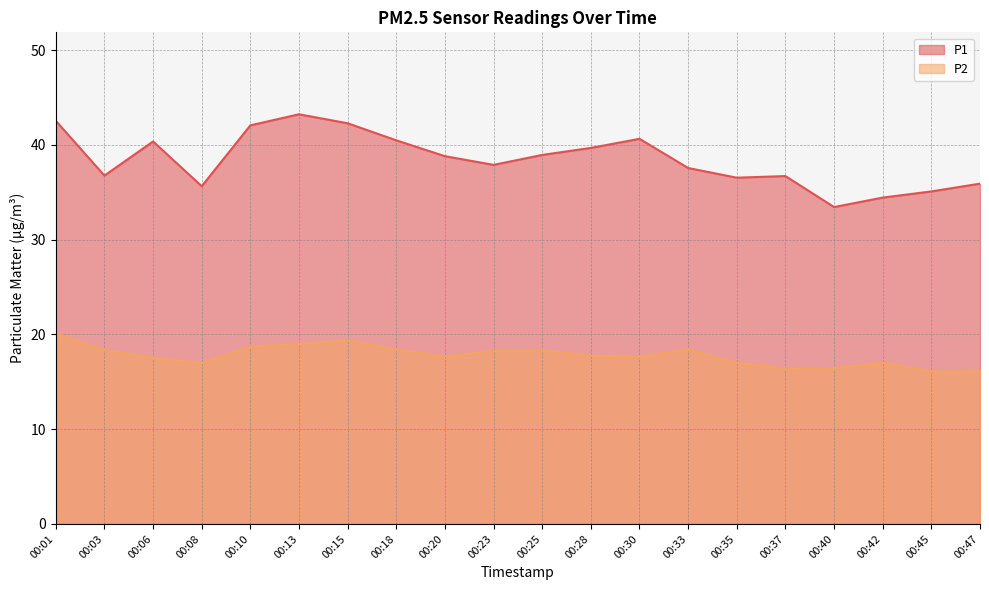

How many lines are shown in the chart?

2